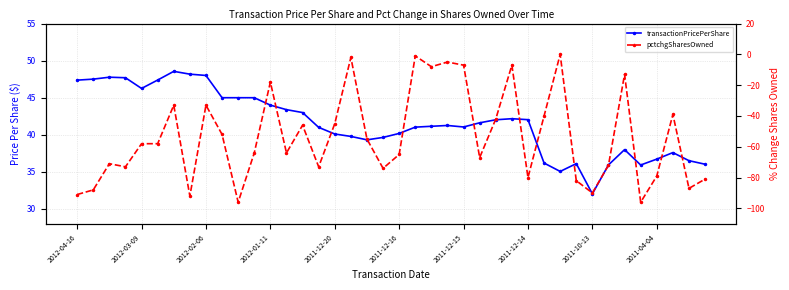

True or false: pctchgSharesOwned and transactionPricePerShare intersect in this chart.

False